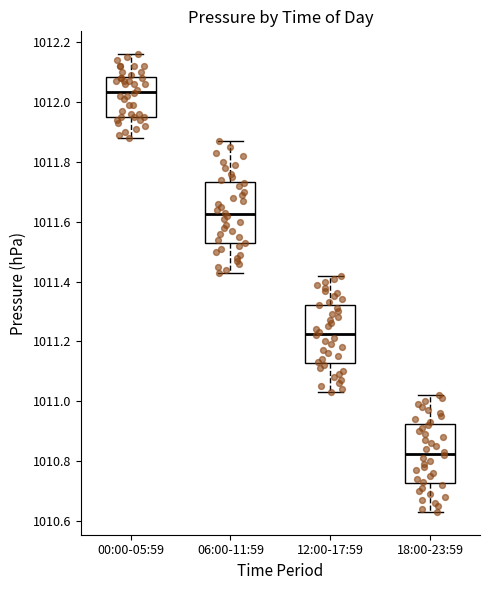

Where does the lower whisker of the box for 00:00-05:59 end on the y-axis? The values are not printed on the chart, so give them approximately, as read against the axis.

1011.88